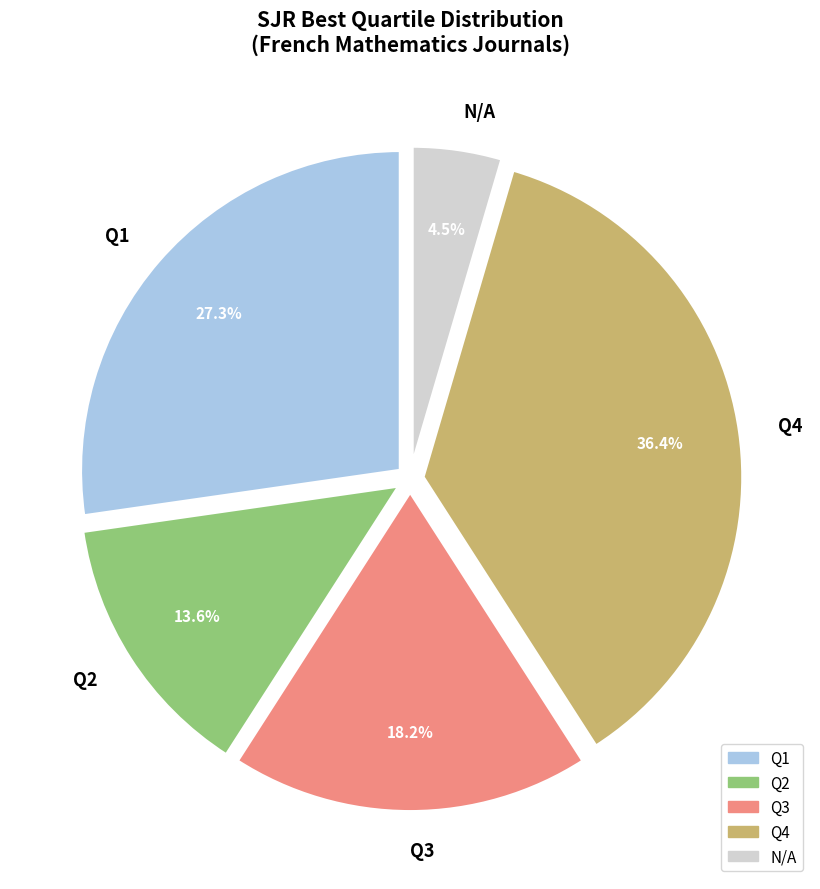

How many segments does this pie chart have?

5